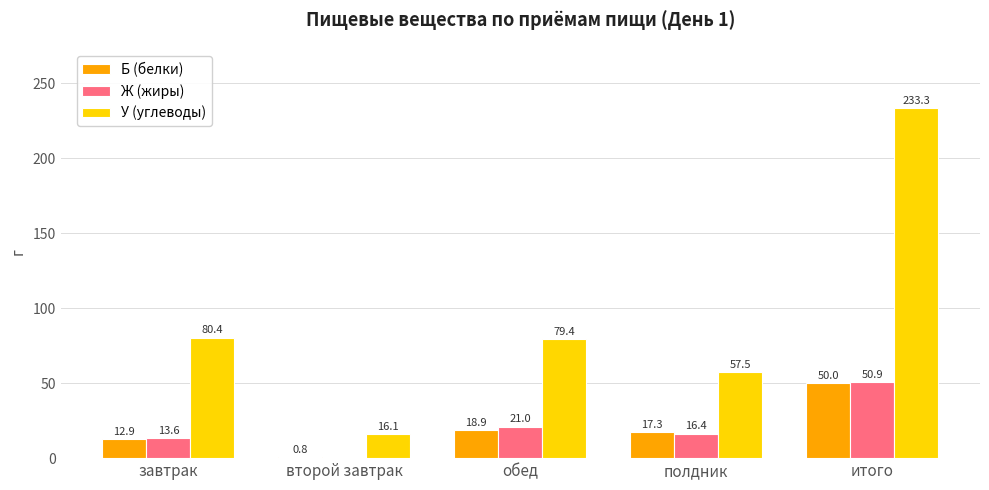

At which category does the chart reach its peak across all series?

итого